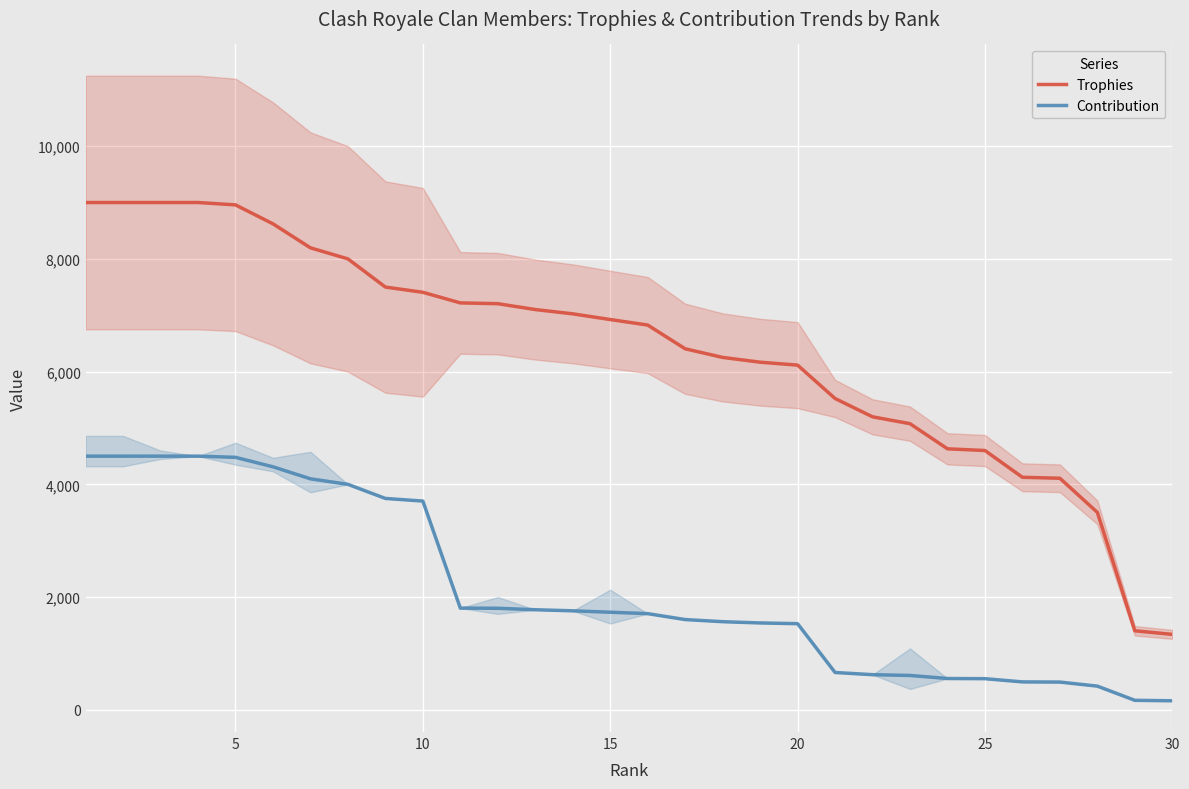

What is the sum of the Trophies values at 15 and 30?

8262